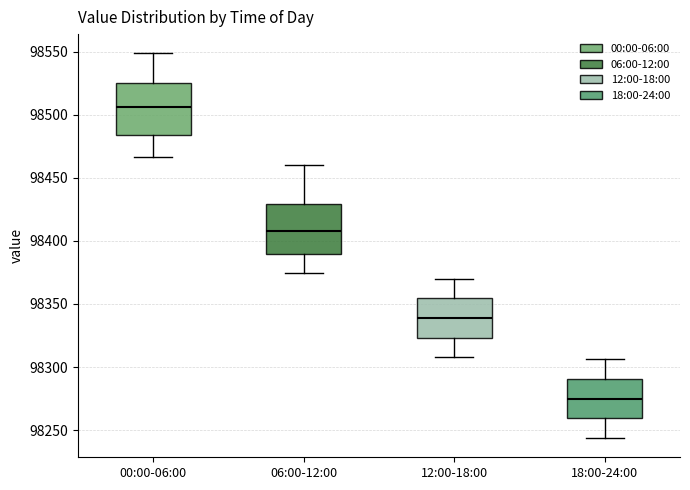

Reading left to right, transcribe this box plot: for each box, give where its median line is, the range the box spans, and where its two whiskers end, as read against the y-axis. The values are not printed on the chart, so give them approximately, as read against the axis.

00:00-06:00: median 98505, box 98485 to 98525, whiskers 98465 to 98550
06:00-12:00: median 98410, box 98390 to 98430, whiskers 98375 to 98460
12:00-18:00: median 98340, box 98325 to 98355, whiskers 98310 to 98370
18:00-24:00: median 98275, box 98260 to 98290, whiskers 98245 to 98305